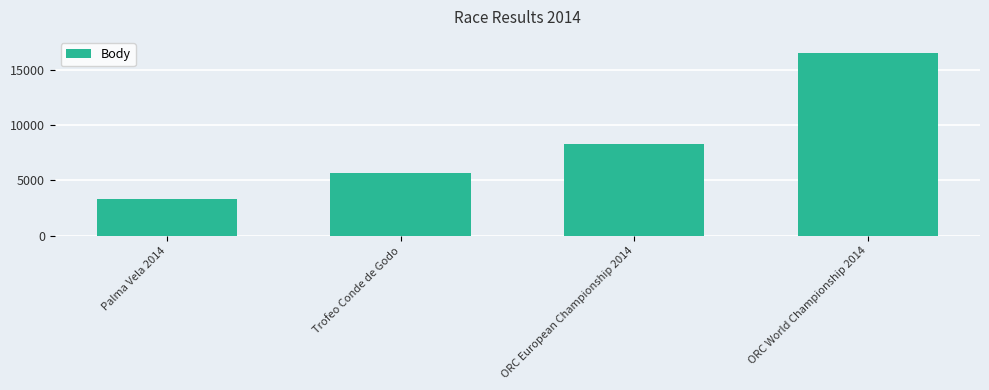

Reading left to right, transcribe all the data shown in this chart.

3303	5693	8334	16557